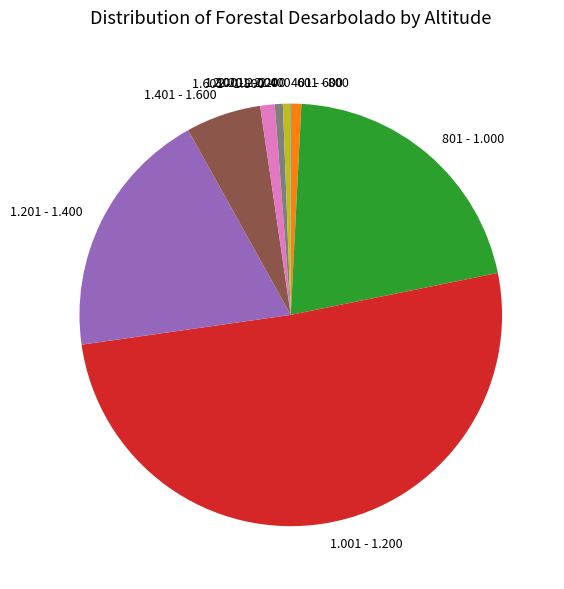

True or false: 1.601 - 1.800 accounts for 11% of the total.

False